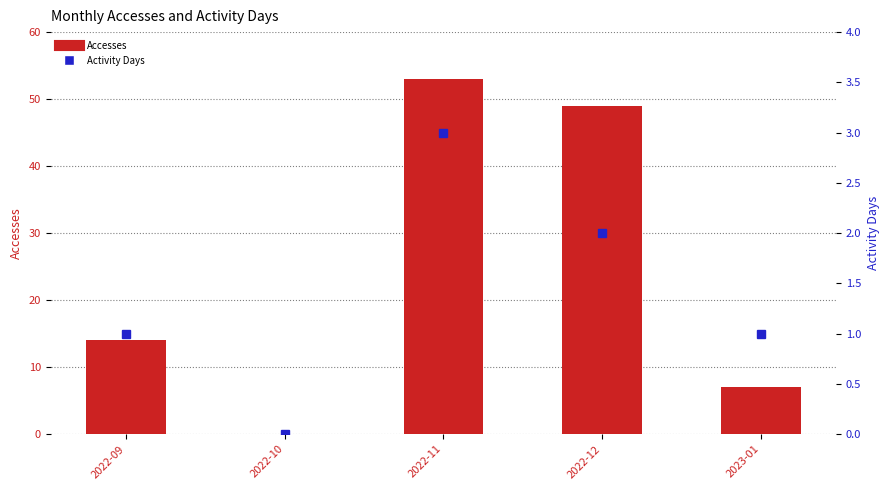

Is the value of Activity Days at 2022-09 greater than the value of Accesses at 2022-12?

No